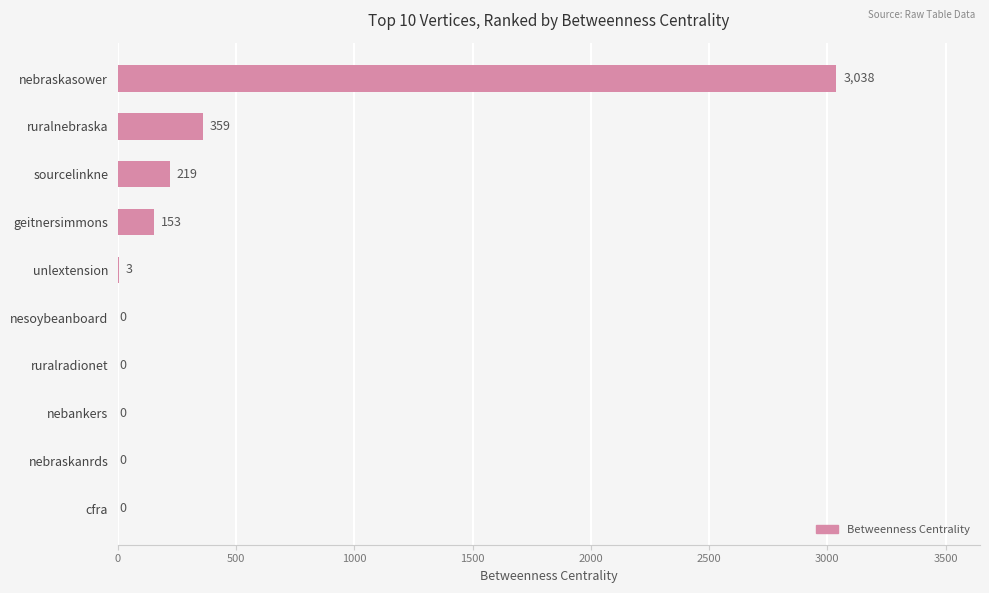

At which label is the value closest to 1519?

ruralnebraska